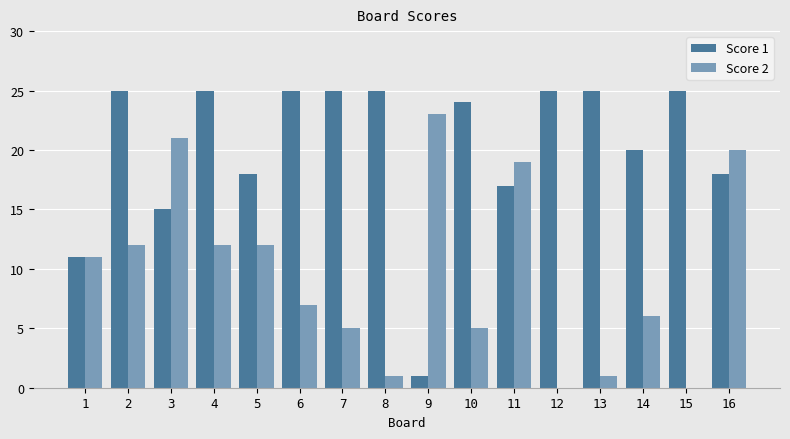

What is the sum of all Score 2 values?

155